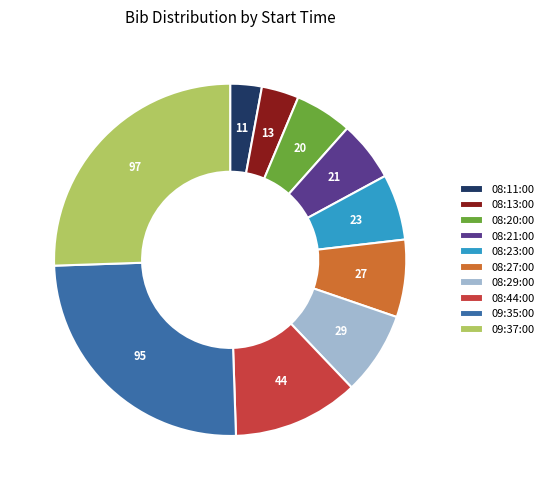

True or false: 08:11:00 accounts for 3% of the total.

True